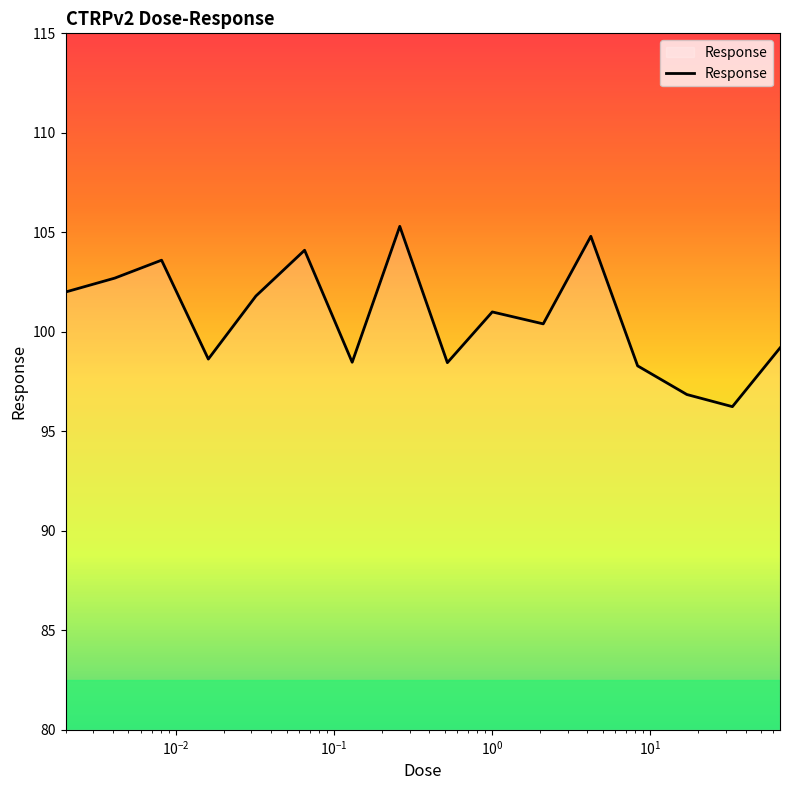

What is the maximum value shown in the chart?

105.3